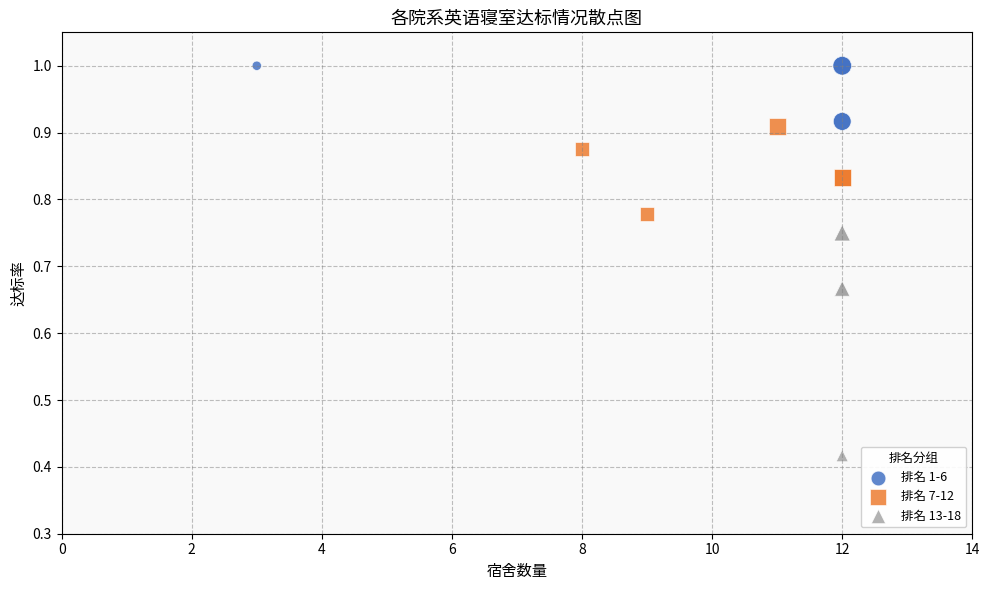

Which series contains the lowest Y value?

排名 13-18